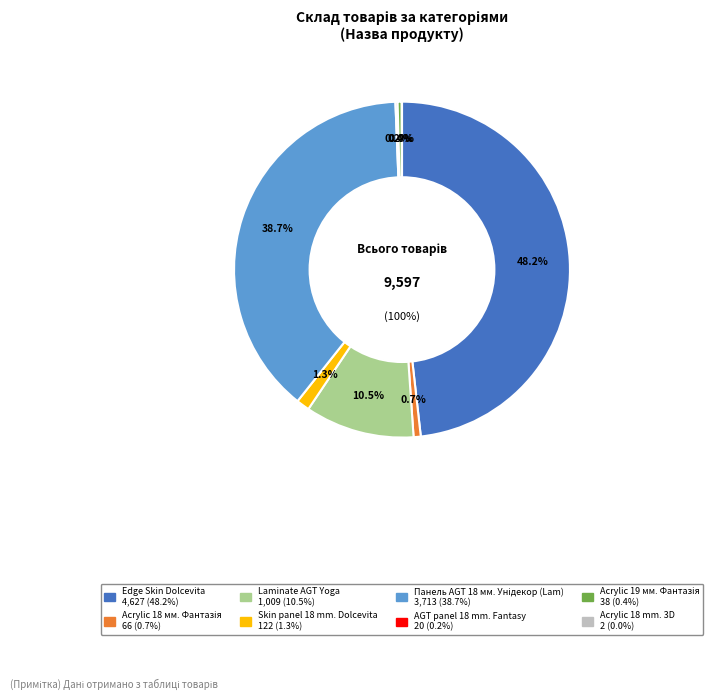

Rank the categories by value from highest to lowest.

Edge Skin Dolcevita, Панель AGT AGT 18 мм. Унідекор (Lam), Laminate AGT Yoga, Skin panel 18 mm. Dolcevita, Панель акрилова Acrylic 18 мм. Фантазія, Панель акрилова Acrylic 19 мм. Фантазія, AGT panel 18 mm. Fantasy, Panel acrylic Acrylic 18 mm. 3D